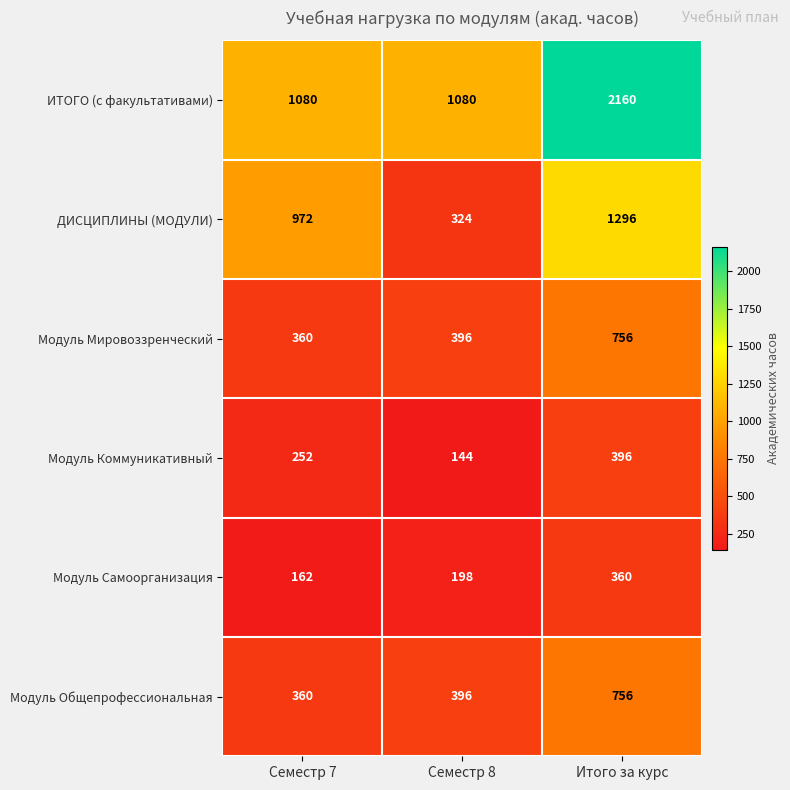

How many ИТОГО (с факультативами) values are between 1080 and 2160?

3